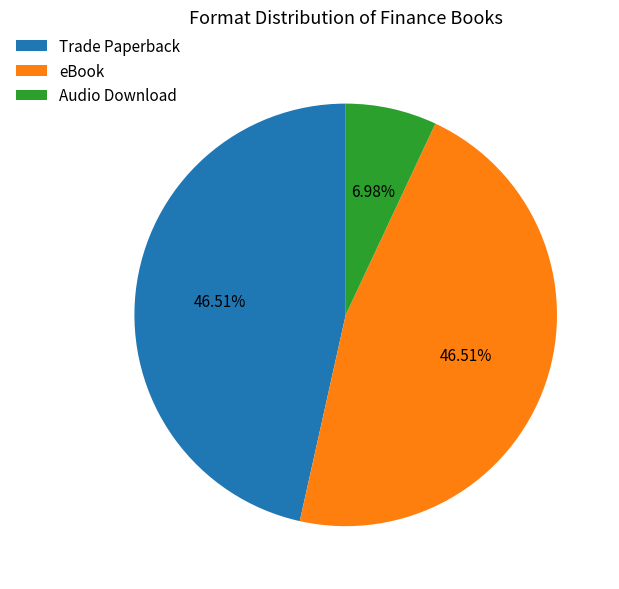

Between eBook and Audio Download, which is larger?

eBook